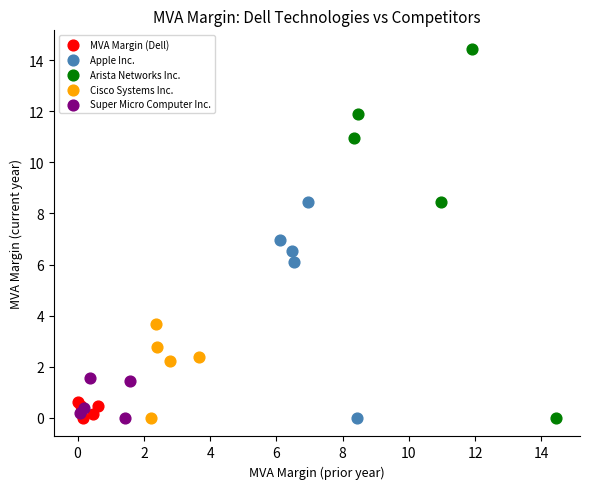

What are all the series names shown in the legend?

MVA Margin (Dell), Apple Inc., Arista Networks Inc., Cisco Systems Inc., Super Micro Computer Inc.